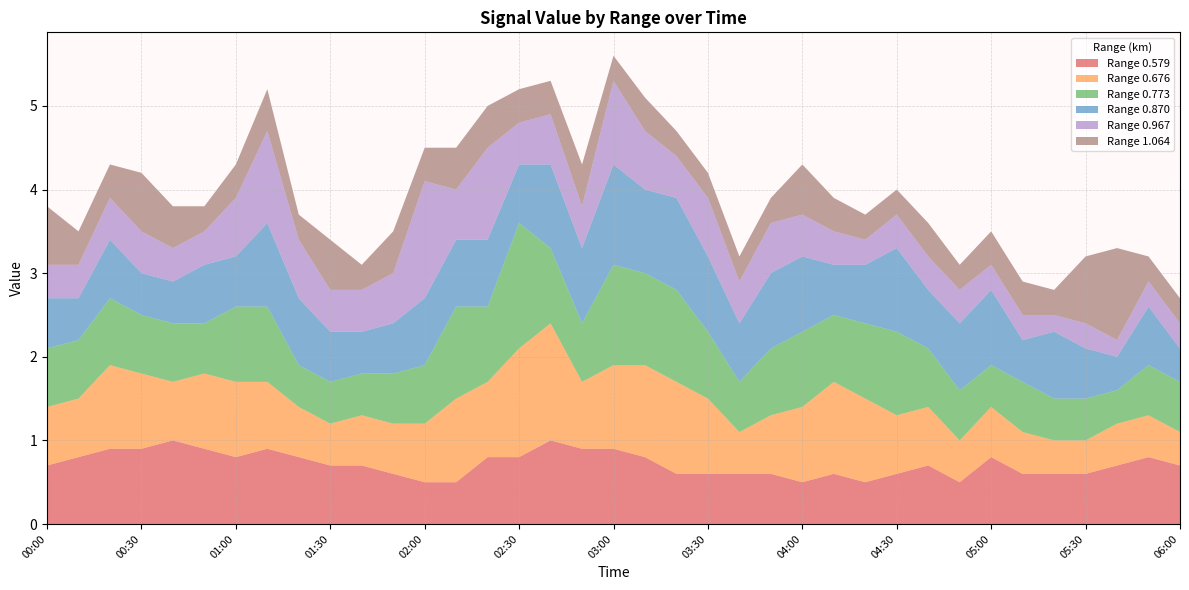

Reading left to right, transcribe all the data shown in this chart.

0.579: 00:00=0.7	00:10=0.8	00:20=0.9	00:30=0.9	00:40=1.0	00:50=0.9	01:00=0.8	01:10=0.9	01:20=0.8	01:30=0.7	01:40=0.7	01:50=0.6	02:00=0.5	02:10=0.5	02:20=0.8	02:30=0.8	02:40=1.0	02:50=0.9	03:00=0.9	03:10=0.8	03:20=0.6	03:30=0.6	03:40=0.6	03:50=0.6	04:00=0.5	04:10=0.6	04:20=0.5	04:30=0.6	04:40=0.7	04:50=0.5	05:00=0.8	05:10=0.6	05:20=0.6	05:30=0.6	05:40=0.7	05:50=0.8	06:00=0.7
0.676: 00:00=0.7	00:10=0.7	00:20=1.0	00:30=0.9	00:40=0.7	00:50=0.9	01:00=0.9	01:10=0.8	01:20=0.6	01:30=0.5	01:40=0.6	01:50=0.6	02:00=0.7	02:10=1.0	02:20=0.9	02:30=1.3	02:40=1.4	02:50=0.8	03:00=1.0	03:10=1.1	03:20=1.1	03:30=0.9	03:40=0.5	03:50=0.7	04:00=0.9	04:10=1.1	04:20=1.0	04:30=0.7	04:40=0.7	04:50=0.5	05:00=0.6	05:10=0.5	05:20=0.4	05:30=0.4	05:40=0.5	05:50=0.5	06:00=0.4
0.773: 00:00=0.7	00:10=0.7	00:20=0.8	00:30=0.7	00:40=0.7	00:50=0.6	01:00=0.9	01:10=0.9	01:20=0.5	01:30=0.5	01:40=0.5	01:50=0.6	02:00=0.7	02:10=1.1	02:20=0.9	02:30=1.5	02:40=0.9	02:50=0.7	03:00=1.2	03:10=1.1	03:20=1.1	03:30=0.8	03:40=0.6	03:50=0.8	04:00=0.9	04:10=0.8	04:20=0.9	04:30=1.0	04:40=0.7	04:50=0.6	05:00=0.5	05:10=0.6	05:20=0.5	05:30=0.5	05:40=0.4	05:50=0.6	06:00=0.6
0.870: 00:00=0.6	00:10=0.5	00:20=0.7	00:30=0.5	00:40=0.5	00:50=0.7	01:00=0.6	01:10=1.0	01:20=0.8	01:30=0.6	01:40=0.5	01:50=0.6	02:00=0.8	02:10=0.8	02:20=0.8	02:30=0.7	02:40=1.0	02:50=0.9	03:00=1.2	03:10=1.0	03:20=1.1	03:30=0.9	03:40=0.7	03:50=0.9	04:00=0.9	04:10=0.6	04:20=0.7	04:30=1.0	04:40=0.7	04:50=0.8	05:00=0.9	05:10=0.5	05:20=0.8	05:30=0.6	05:40=0.4	05:50=0.7	06:00=0.4
0.967: 00:00=0.4	00:10=0.4	00:20=0.5	00:30=0.5	00:40=0.4	00:50=0.4	01:00=0.7	01:10=1.1	01:20=0.7	01:30=0.5	01:40=0.5	01:50=0.6	02:00=1.4	02:10=0.6	02:20=1.1	02:30=0.5	02:40=0.6	02:50=0.5	03:00=1.0	03:10=0.7	03:20=0.5	03:30=0.7	03:40=0.5	03:50=0.6	04:00=0.5	04:10=0.4	04:20=0.3	04:30=0.4	04:40=0.4	04:50=0.4	05:00=0.3	05:10=0.3	05:20=0.2	05:30=0.3	05:40=0.2	05:50=0.3	06:00=0.3
1.064: 00:00=0.7	00:10=0.4	00:20=0.4	00:30=0.7	00:40=0.5	00:50=0.3	01:00=0.4	01:10=0.5	01:20=0.3	01:30=0.6	01:40=0.3	01:50=0.5	02:00=0.4	02:10=0.5	02:20=0.5	02:30=0.4	02:40=0.4	02:50=0.5	03:00=0.3	03:10=0.4	03:20=0.3	03:30=0.3	03:40=0.3	03:50=0.3	04:00=0.6	04:10=0.4	04:20=0.3	04:30=0.3	04:40=0.4	04:50=0.3	05:00=0.4	05:10=0.4	05:20=0.3	05:30=0.8	05:40=1.1	05:50=0.3	06:00=0.3